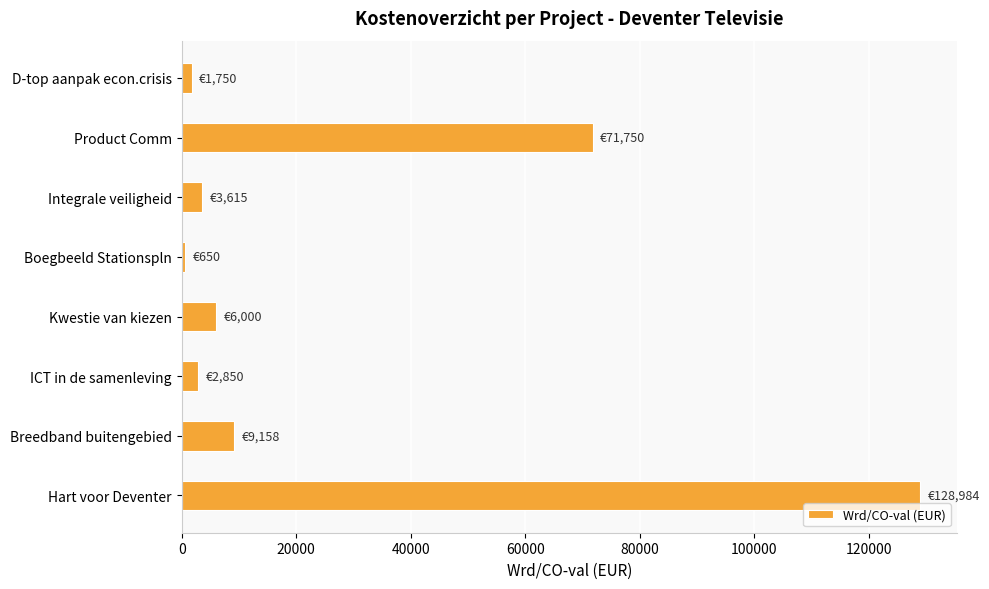

Reading top to bottom, what are all the values shown in this chart?

D-top aanpak econ.crisis=1750.0	Product Comm=71750.0	Integrale veiligheid=3614.6	Boegbeeld Stationspln=650.0	Kwestie van kiezen=6000.0	ICT in de samenleving=2850.0	Breedband buitengebied=9158.4	Hart voor Deventer=128983.9